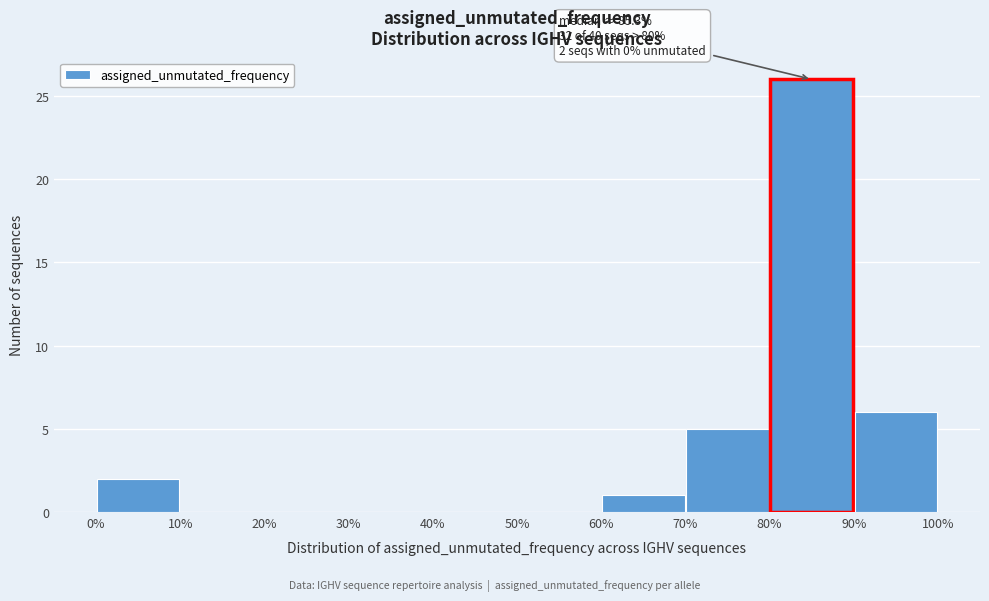

Which range on the x-axis has the tallest bar?

80% to 90%